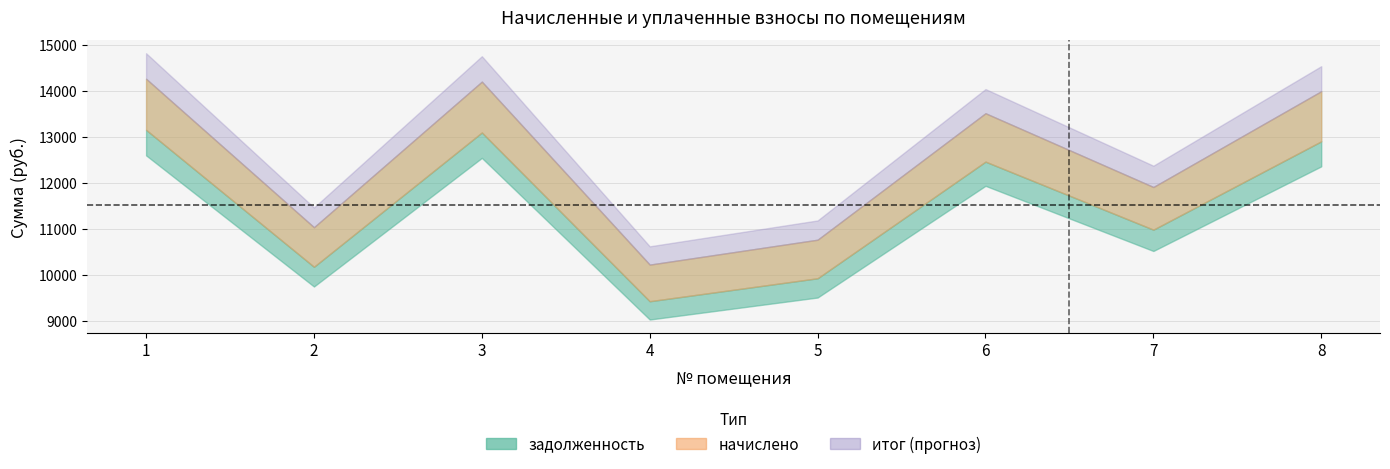

True or false: начислено and задолженность cross at least once.

False